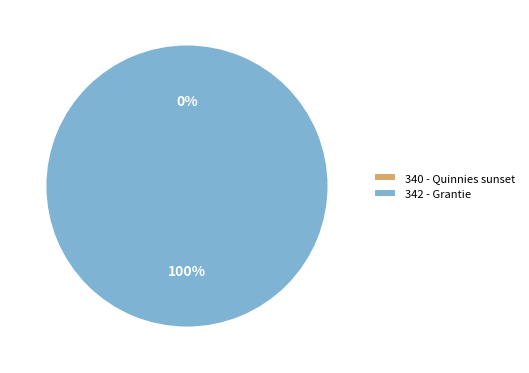

Is 342 - Grantie the majority of the pie?

Yes